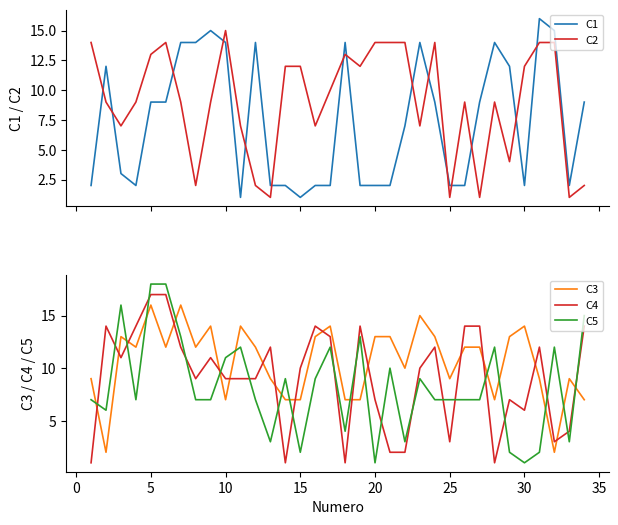

True or false: C1 and C2 intersect in this chart.

True